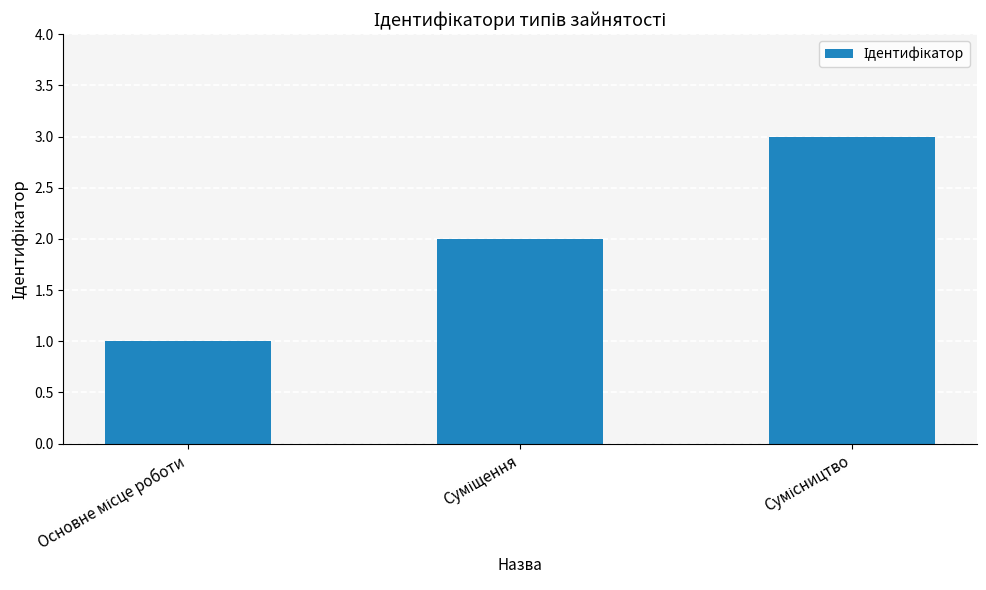

What is the sum of all values?

6